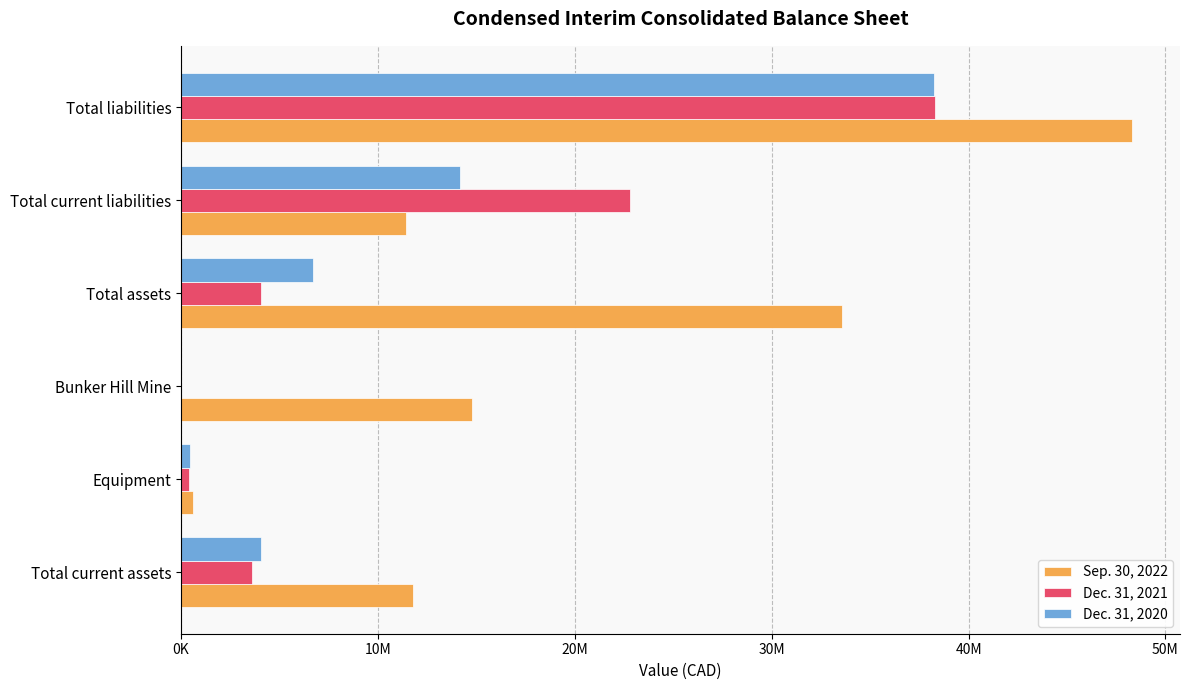

What position from the left is Bunker Hill Mine?

3